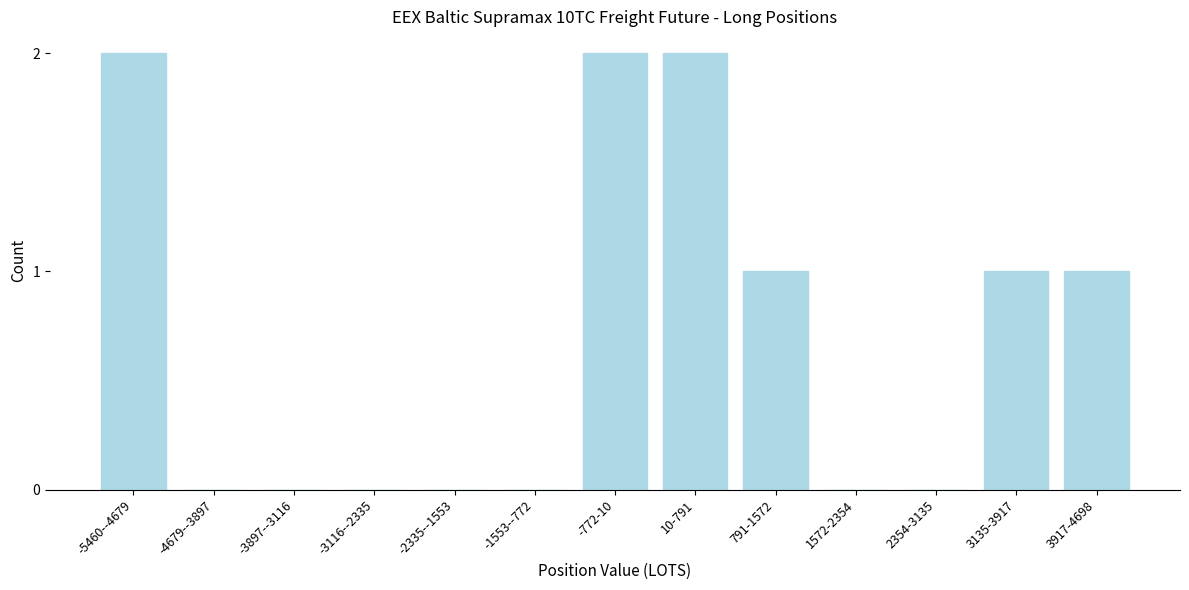

Reading left to right, list all the values displayed in this chart.

-5460--4679=2	-4679--3897=0	-3897--3116=0	-3116--2335=0	-2335--1553=0	-1553--772=0	-772-10=2	10-791=2	791-1572=1	1572-2354=0	2354-3135=0	3135-3917=1	3917-4698=1